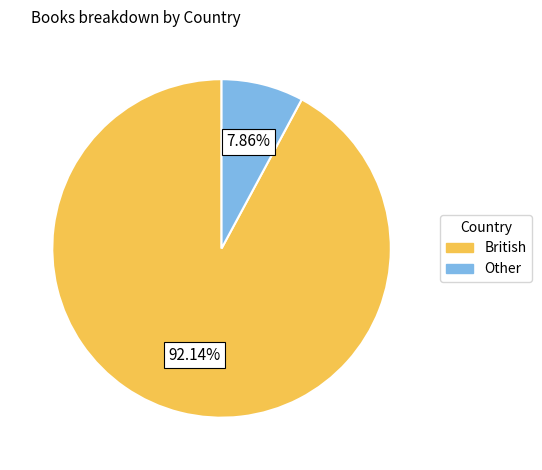

Is there a majority slice in this chart?

Yes